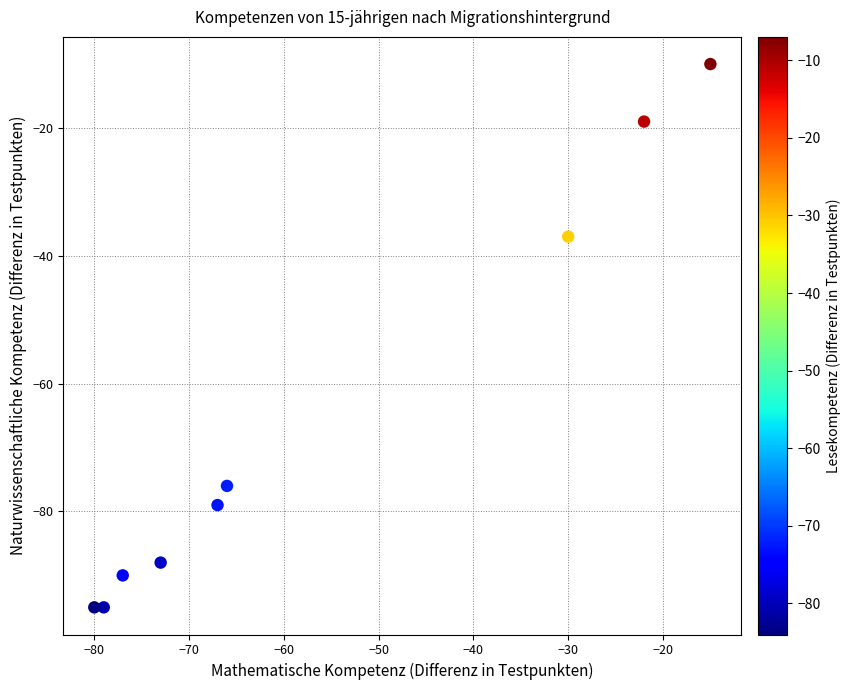

What Y value in the scatter plot is closest to -52?

-37